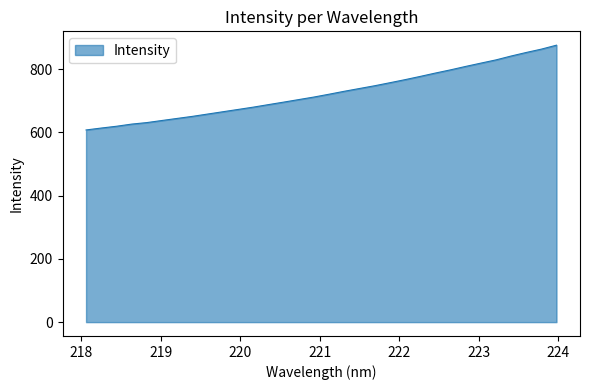

What is the difference between the maximum and minimum values?

268.0